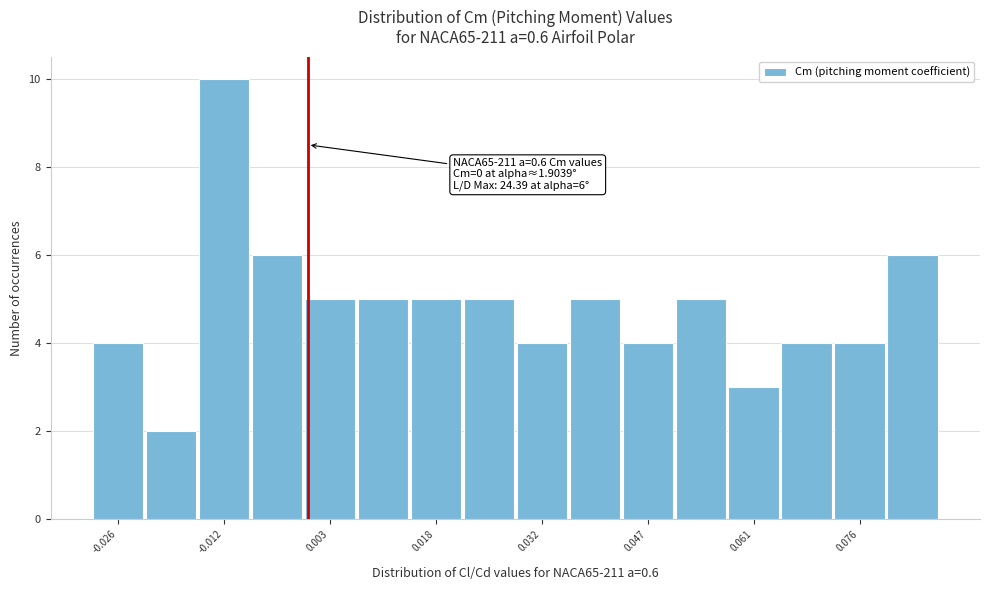

Read against the x-axis, roughly where is the centre of the tallest bar?

-0.012